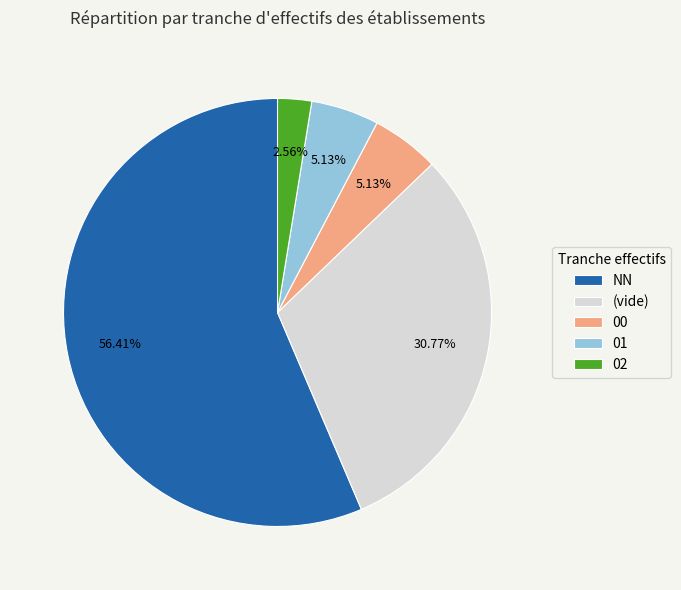

What is the ratio of the value at 01 to the value at NN?

0.1